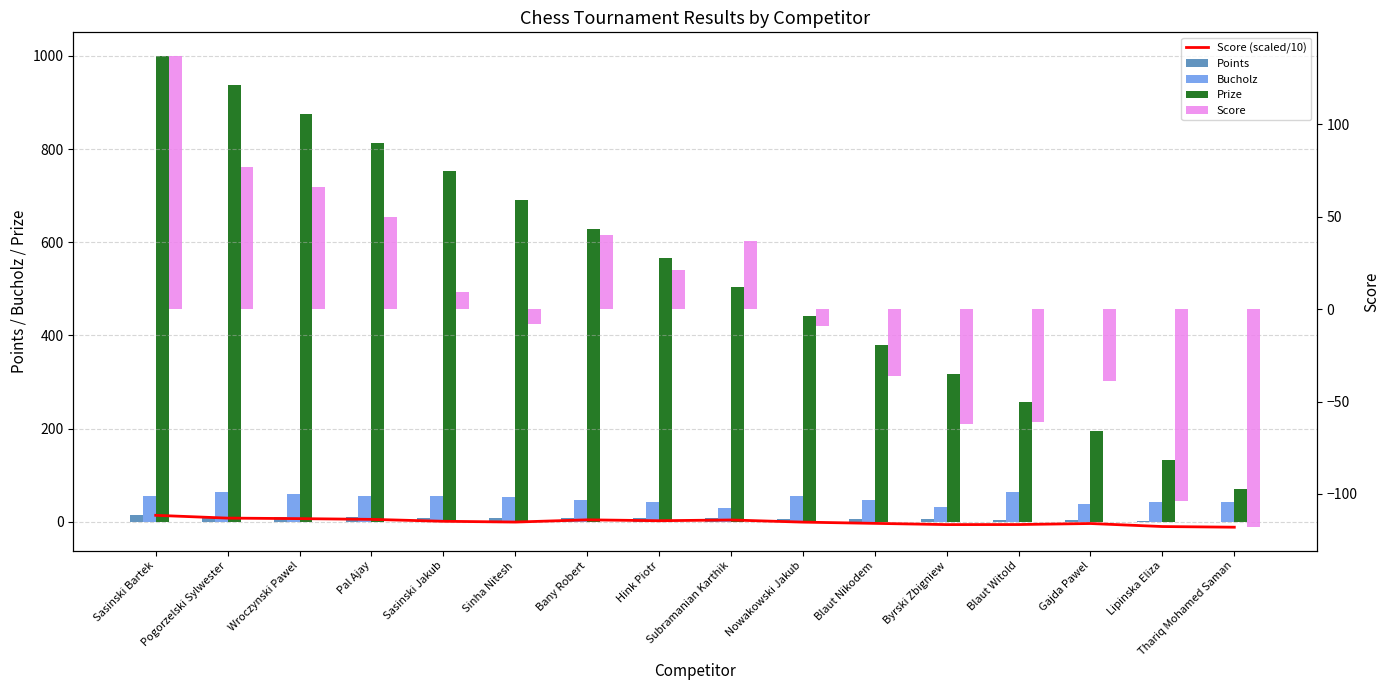

What are all the series names shown in the legend?

Score (scaled/10), Points, Bucholz, Prize, Score